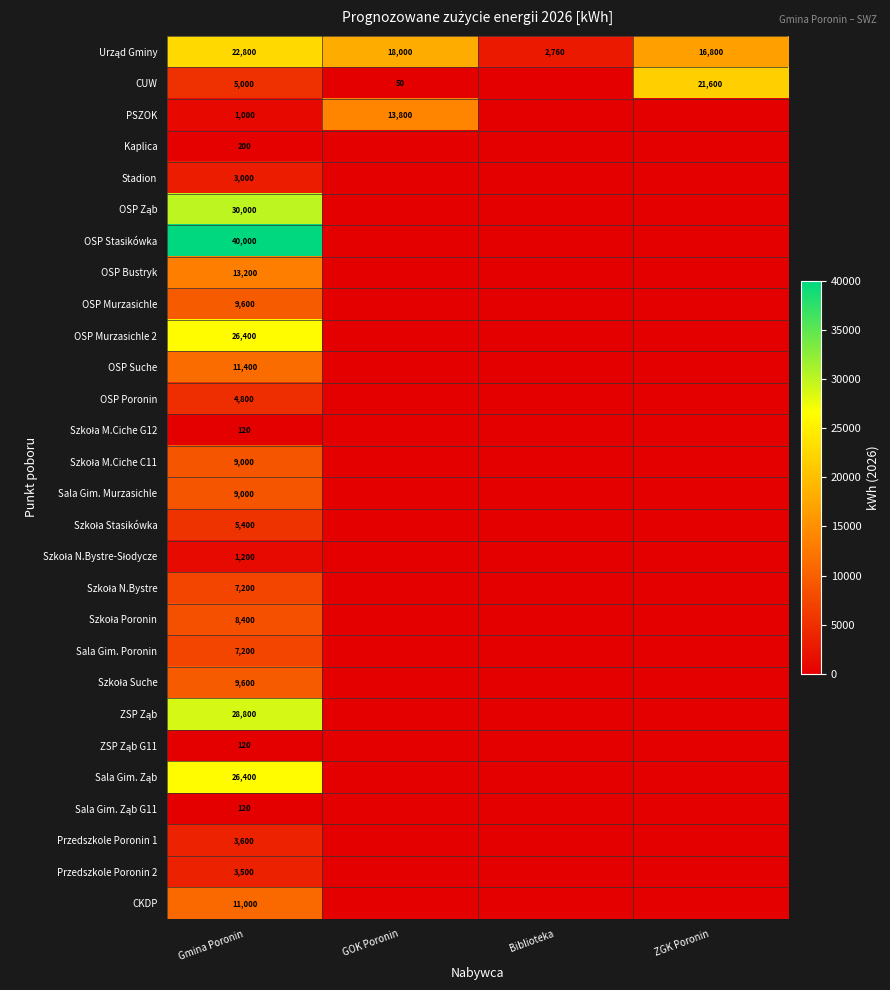

The value of OSP Bustryk at Gmina Poronin is 22842. True or false?

False